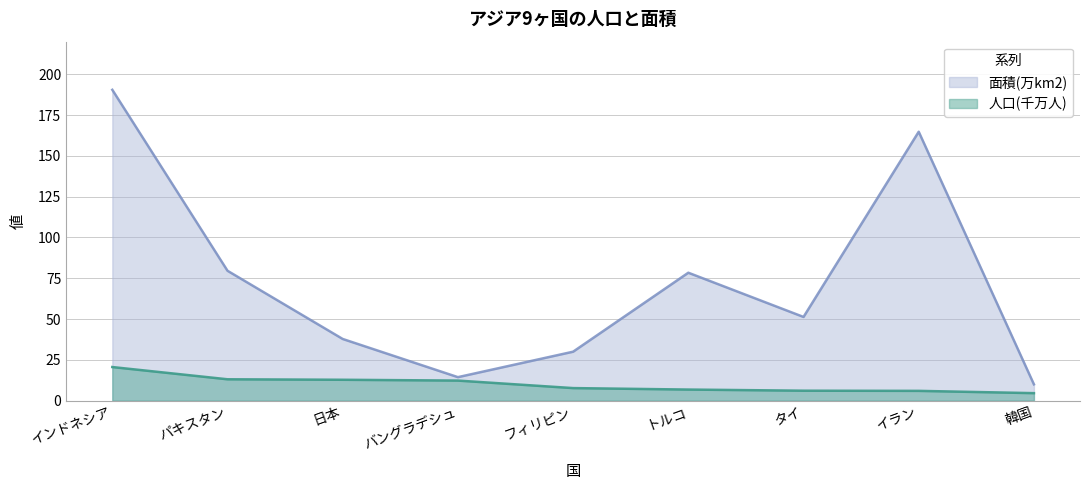

Is the value of 面積(万km2) at インドネシア greater than the value of 人口(千万人) at 韓国?

Yes